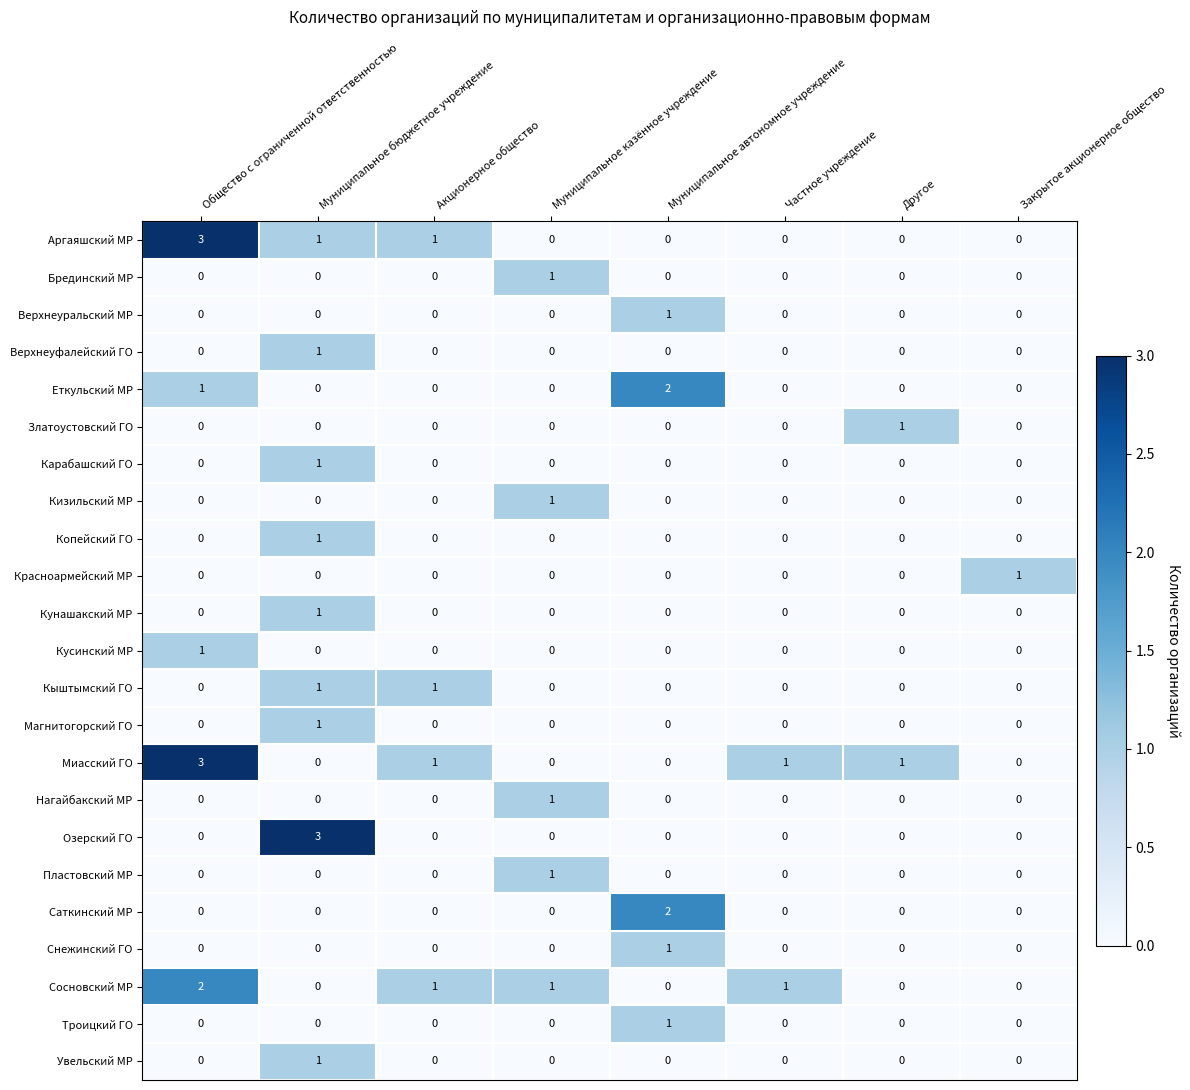

What is the greatest value displayed?

3